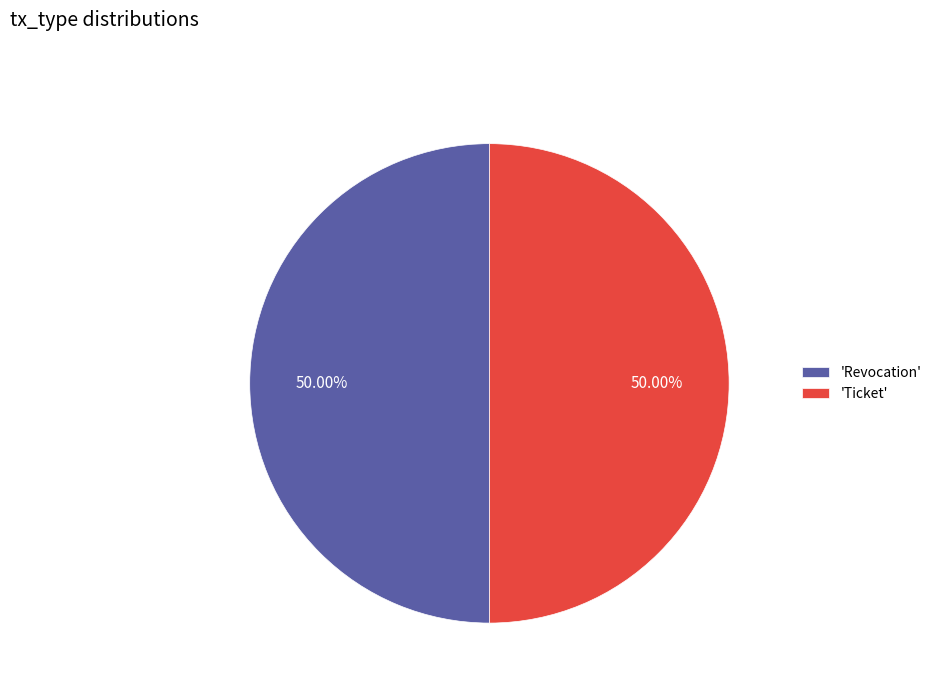

Is the sum of 'Ticket' and 'Revocation' greater than half?

Yes